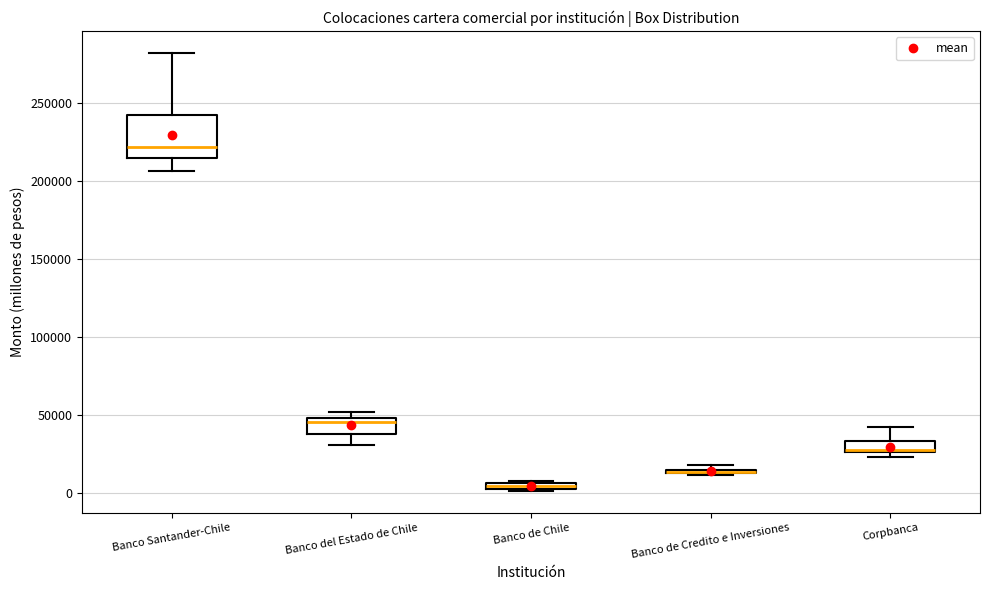

Comparing the boxes themselves (not the whiskers), which one is the tallest?

Banco Santander-Chile